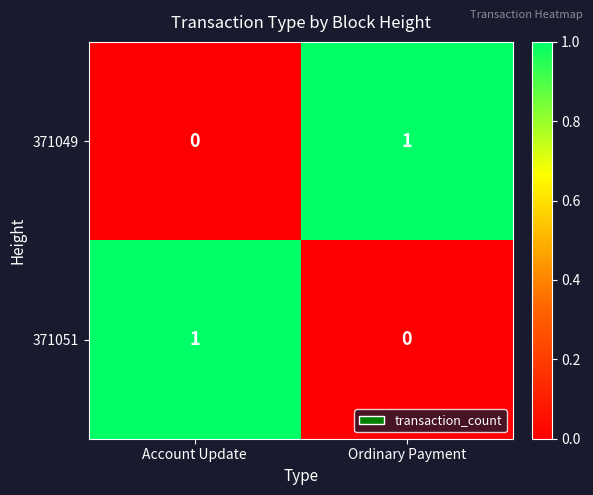

Where is 371049 nearest to the value 0?

Account Update